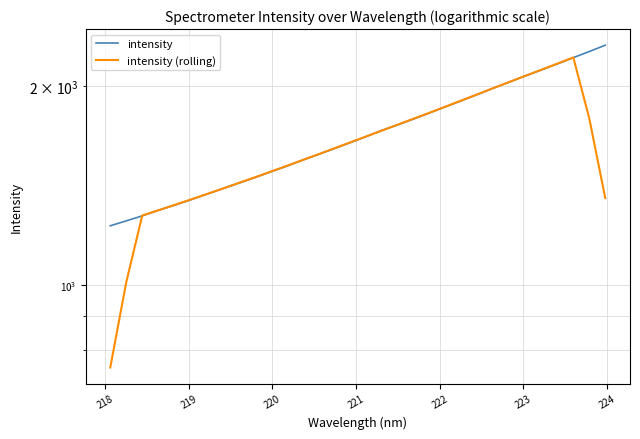

Which series has the widest spread of values?

intensity (rolling)